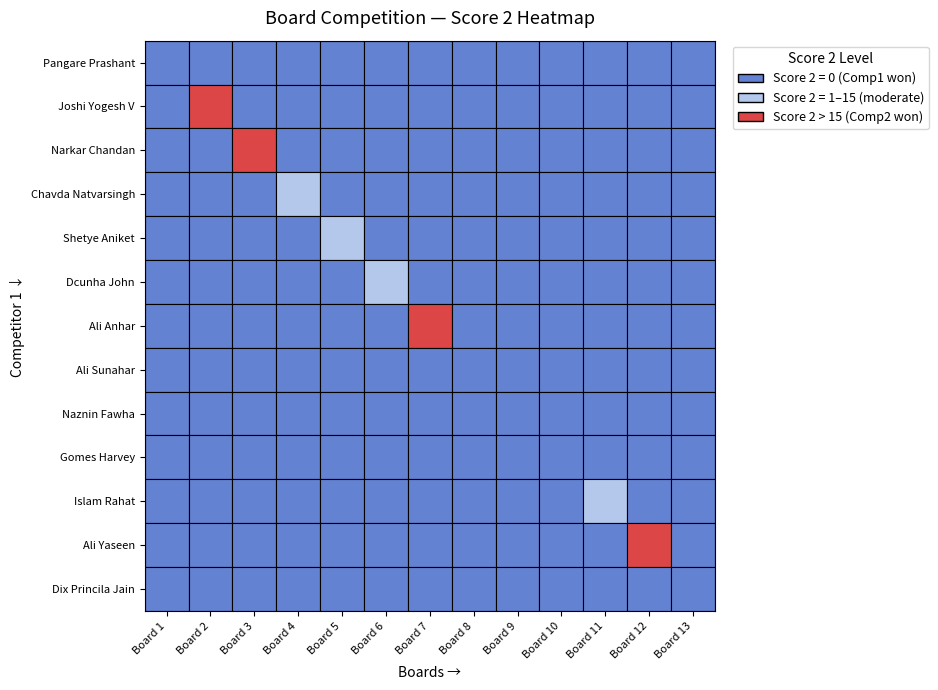

Which series has the widest spread of values?

Joshi Yogesh V